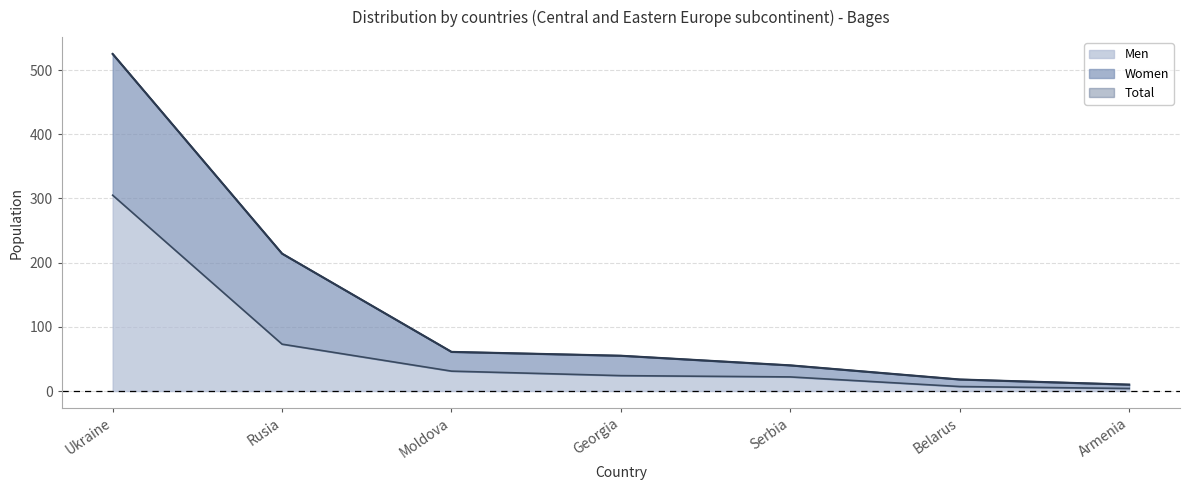

At which category does the chart reach its peak across all series?

Ukraine